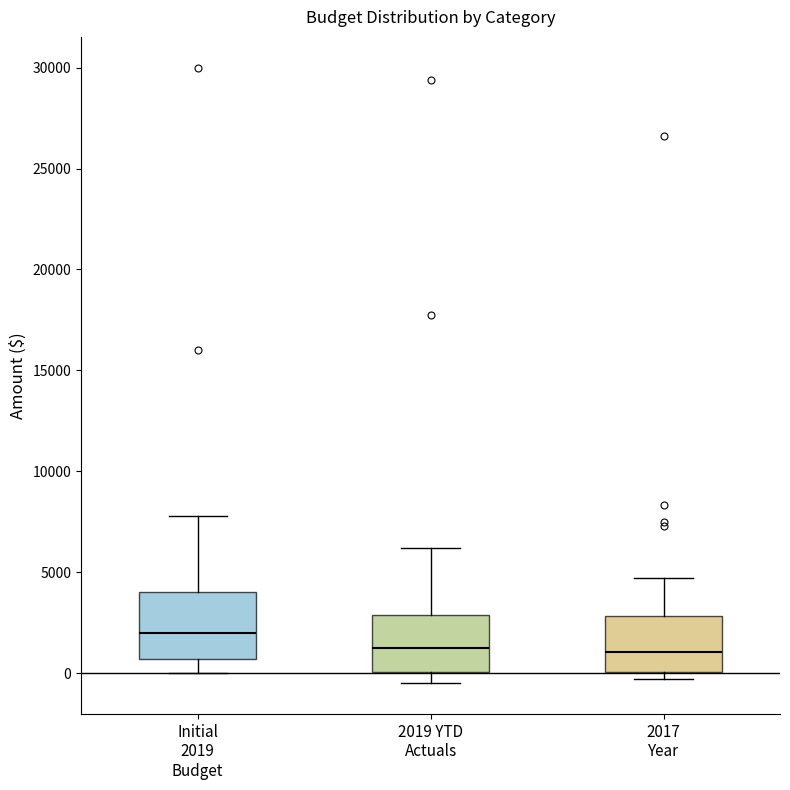

Reading left to right, transcribe this box plot: for each box, give where its median line is, the range the box spans, and where its two whiskers end, as read against the y-axis. The values are not printed on the chart, so give them approximately, as read against the axis.

Initial 2019 Budget: median 2000, box 500 to 4000, whiskers 0 to 8000
2019 YTD Actuals: median 1000, box 0 to 3000, whiskers -500 to 6000
2017 Year: median 1000, box 0 to 3000, whiskers -500 to 4500